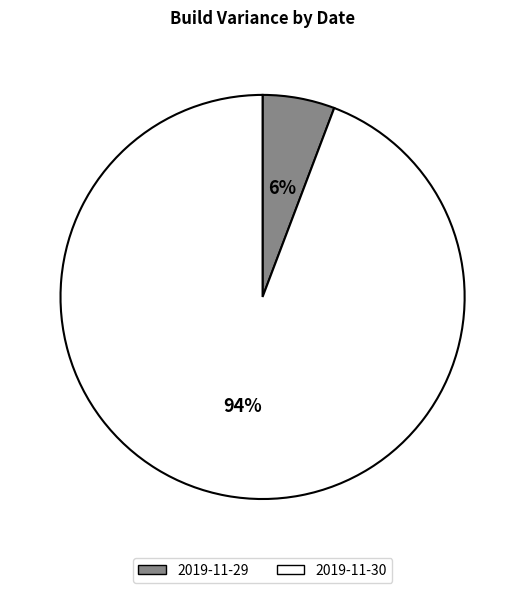

How many segments does this pie chart have?

2